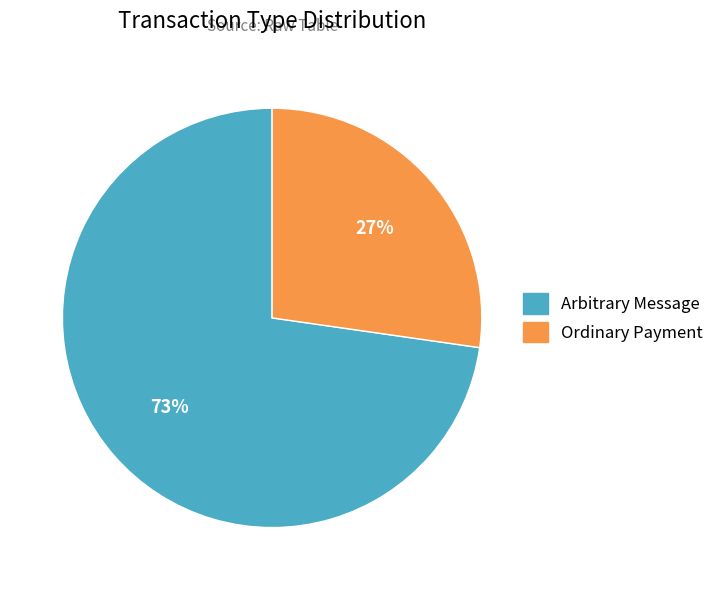

To the nearest percent, what is the combined percentage of Ordinary Payment and Arbitrary Message?

100%